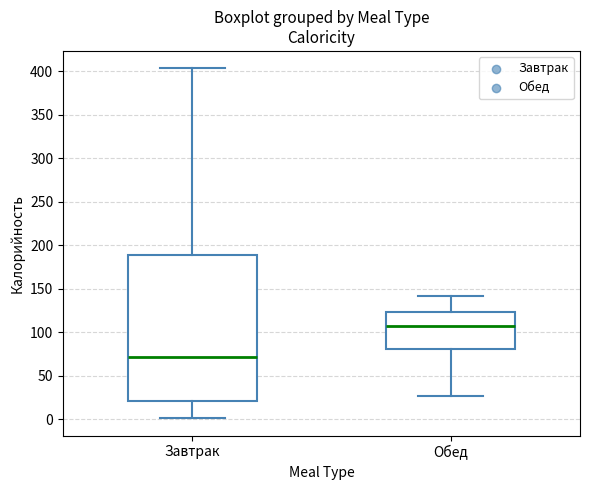

Reading left to right, read every box against the y-axis: the position of its median line, the range the box covers, and the ends of its whiskers. The values are not printed on the chart, so give them approximately, as read against the axis.

Завтрак: median 70, box 20 to 190, whiskers 0 to 405
Обед: median 110, box 80 to 125, whiskers 25 to 140